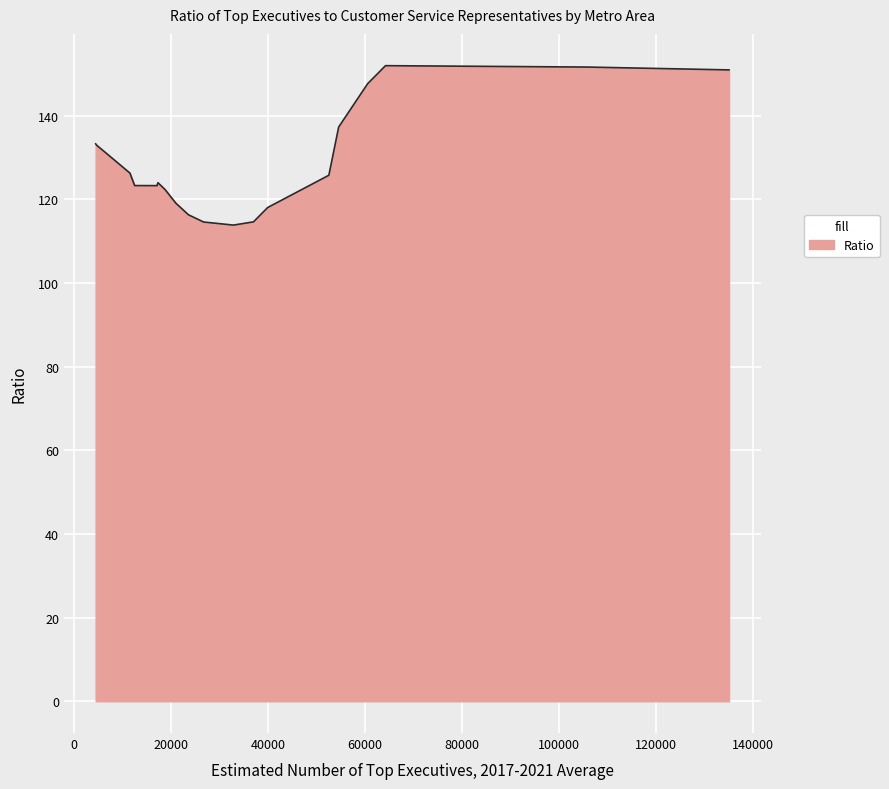

What is the maximum value shown in the chart?

151.9